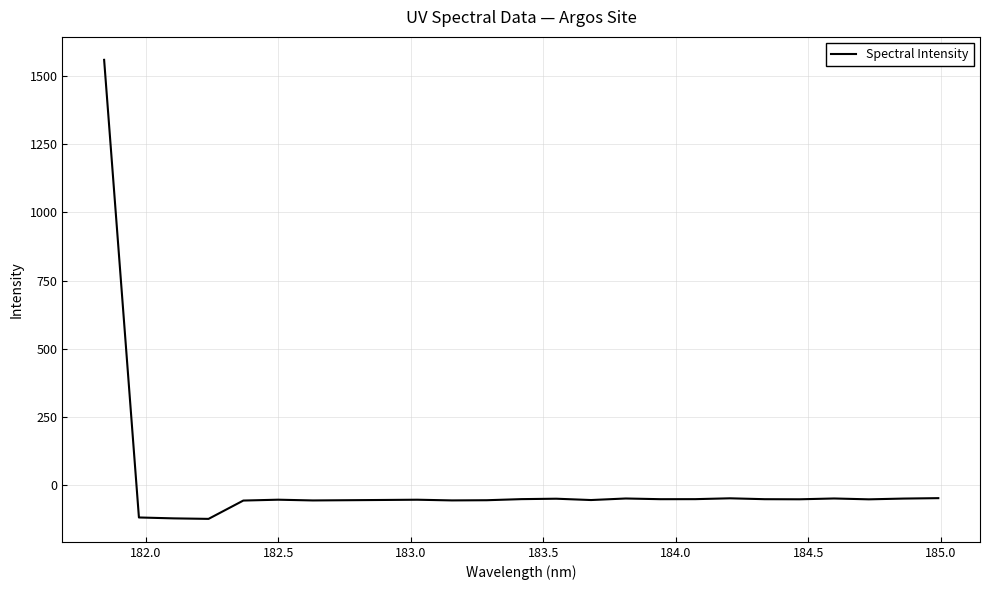

What is the maximum value shown in the chart?

1558.3